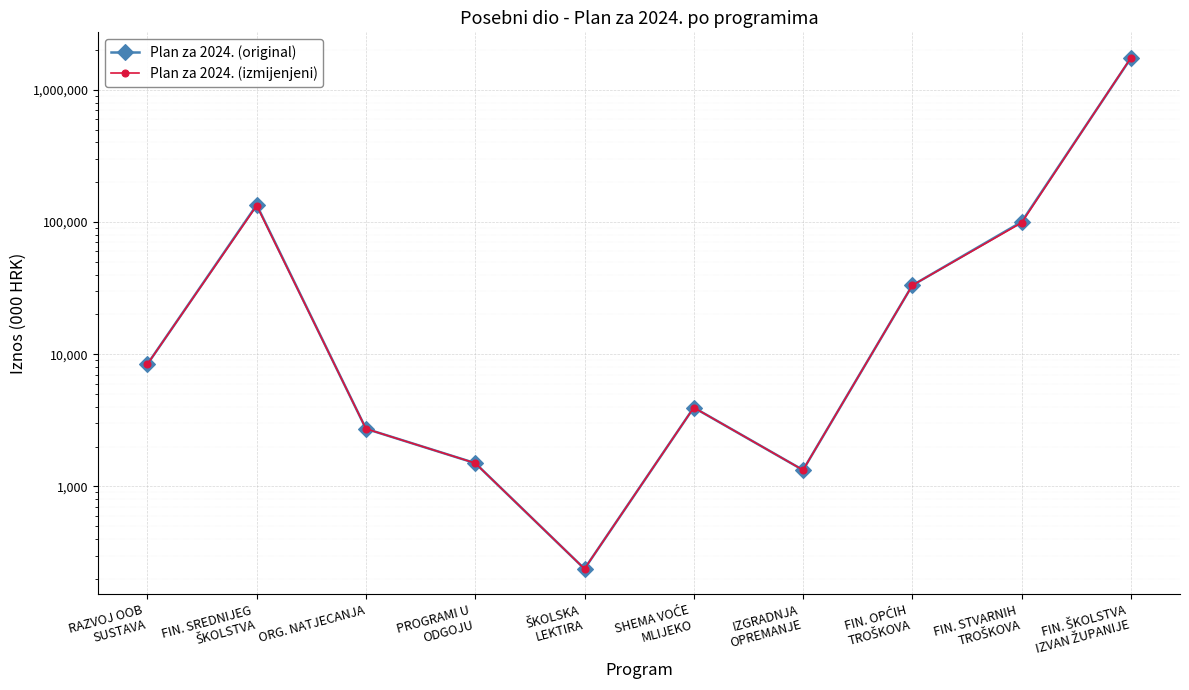

What is the label of the 8th point from the left?

FIN. OPĆIH
TROŠKOVA